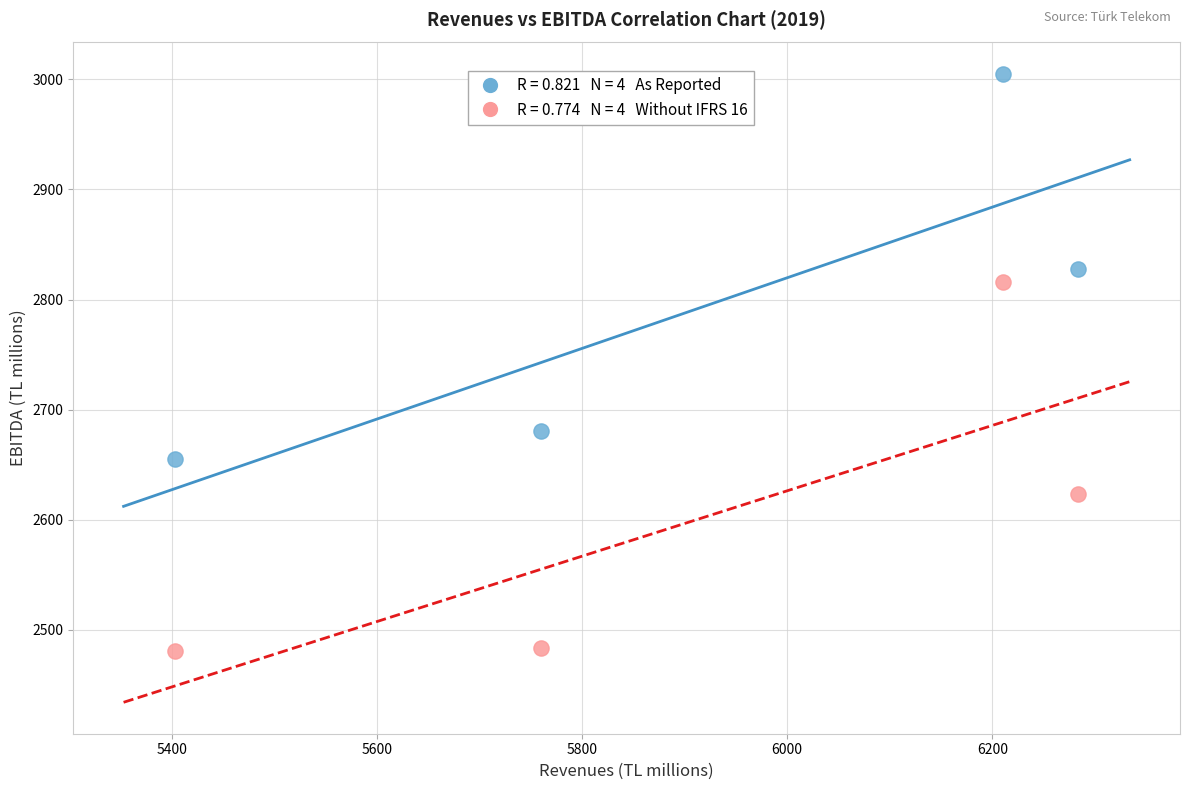

Across all series, what Y value is closest to 2743?

2681